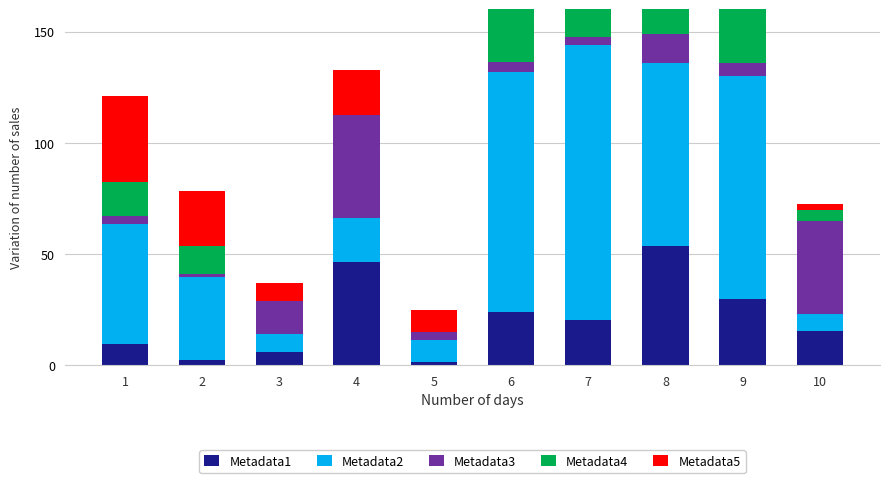

At which category is the sum across all series the highest?

7